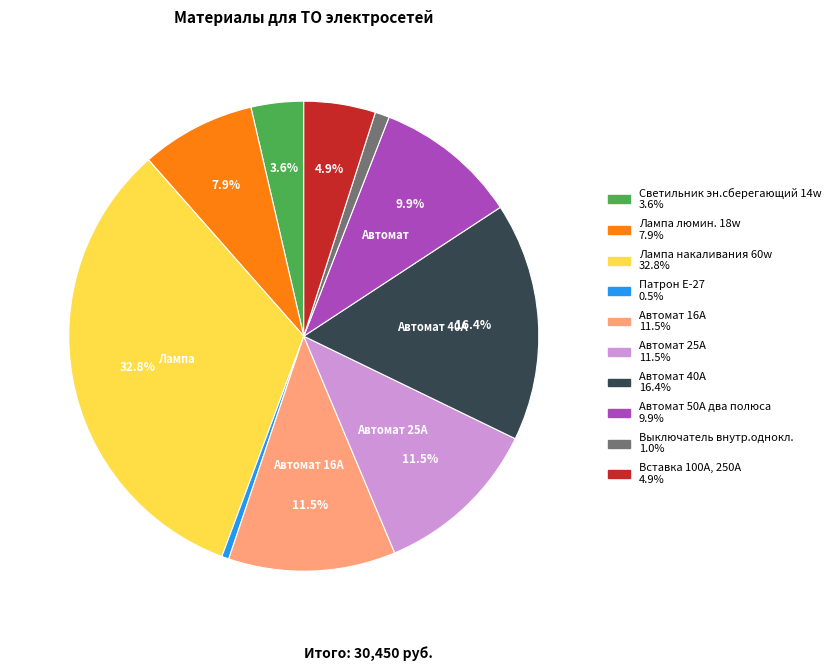

What percentage is the Лампа накаливания 60w slice, to the nearest percent?

33%